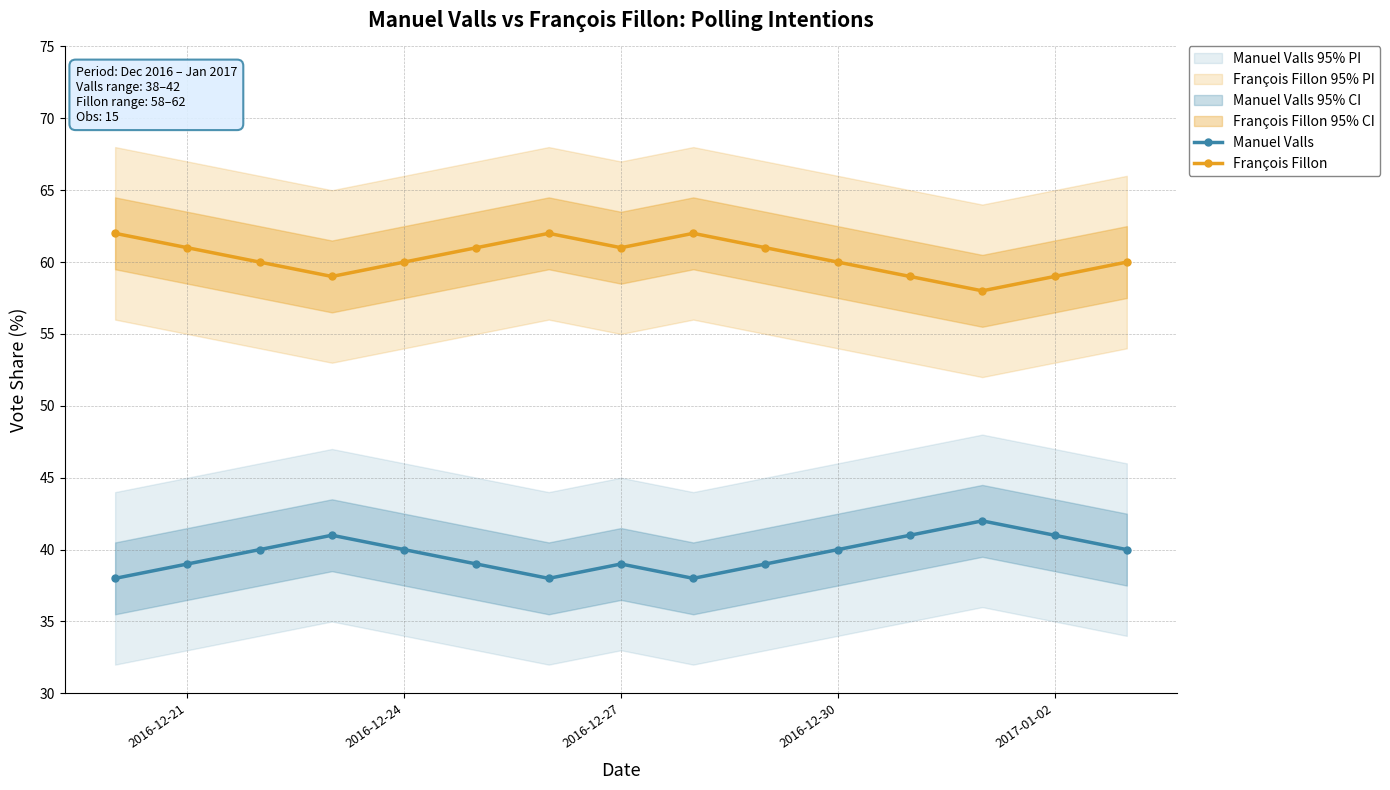

Which series has the largest total across all categories?

François Fillon